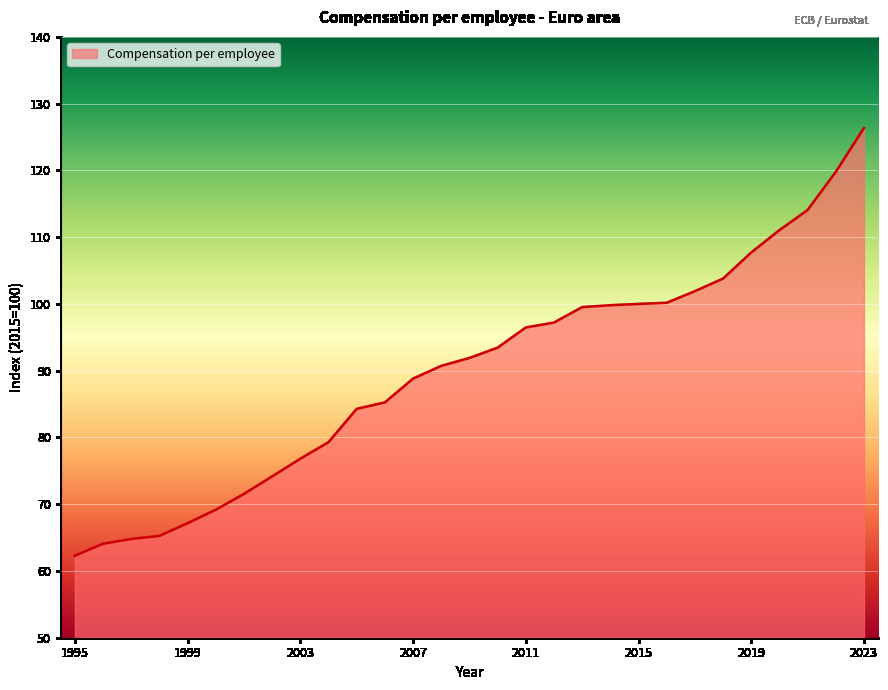

What is the difference between the maximum and minimum values?

64.1